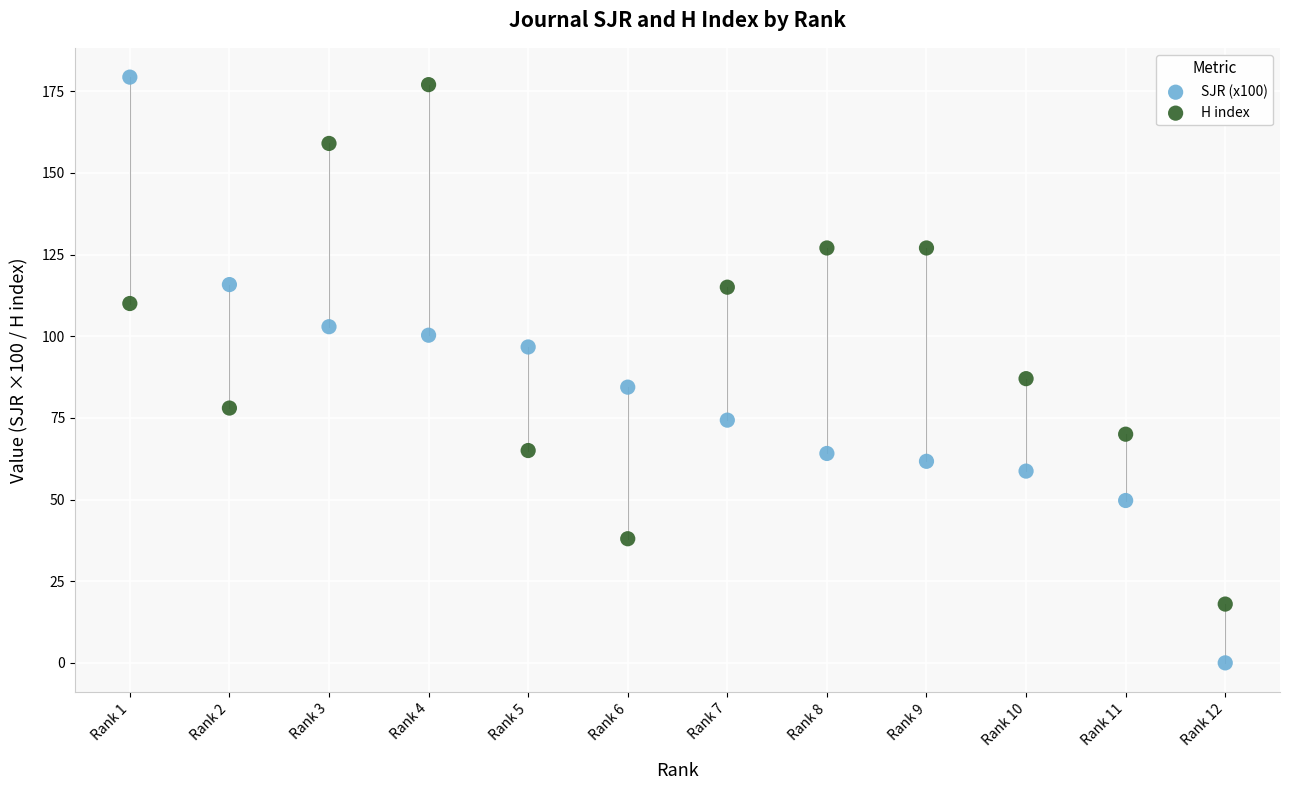

What are all the series names shown in the legend?

SJR (x100), H index